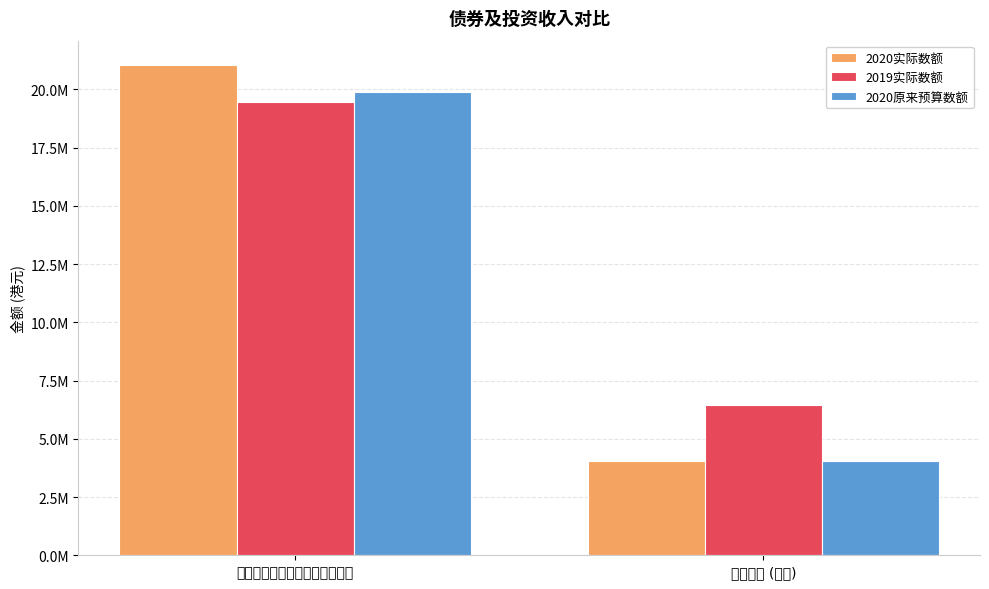

What are all the series names shown in the legend?

2020实际数额, 2019实际数额, 2020原来预算数额